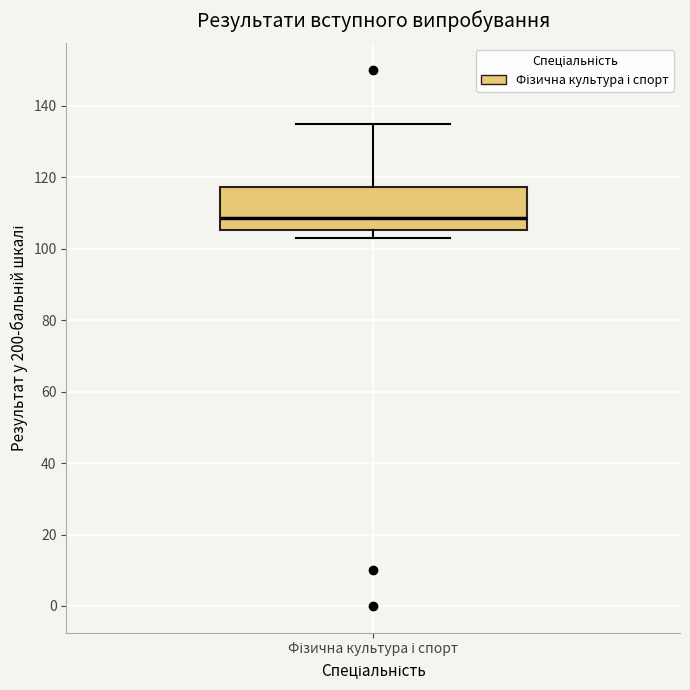

Read this box plot against the y-axis: the position of the median line, the range covered by the box, and the ends of both whiskers. The values are not printed on the chart, so give them approximately, as read against the axis.

median 108, box 106 to 118, whiskers 104 to 136